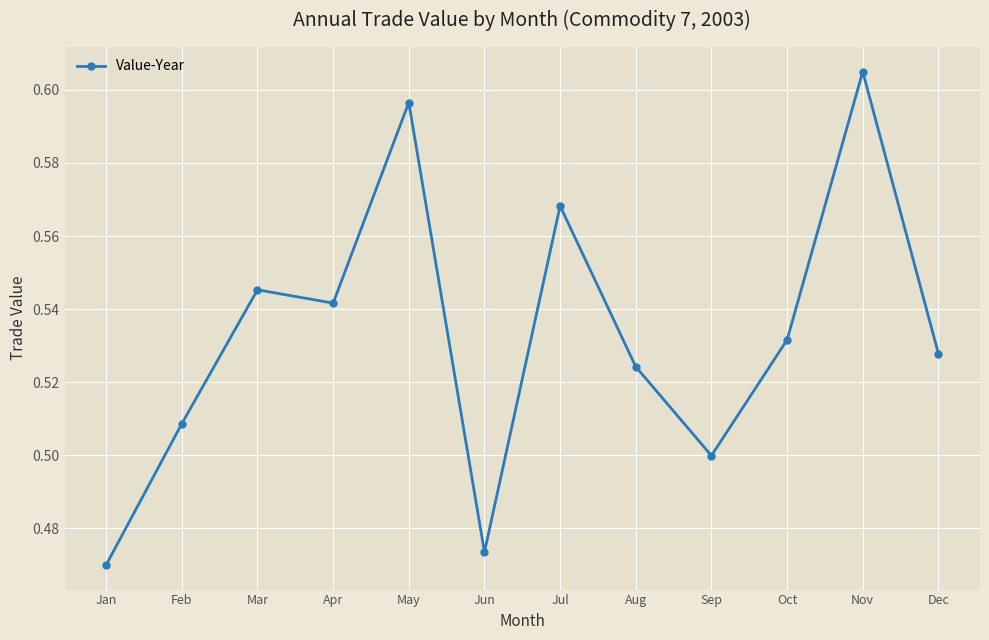

Which category has the lowest value across all series?

Jan